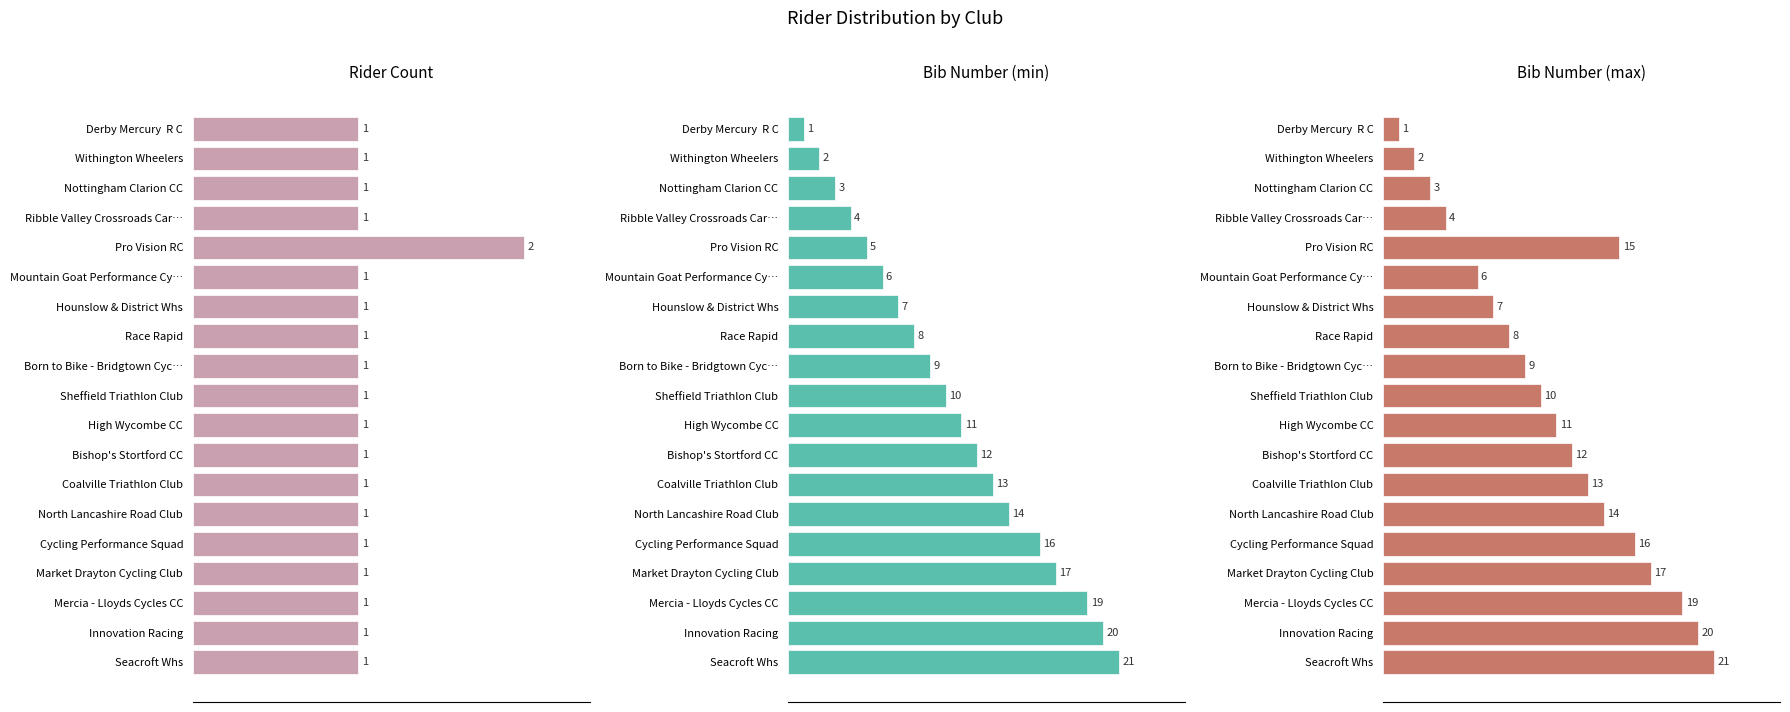

What is the difference between the maximum and minimum values in the Rider Count series?

1